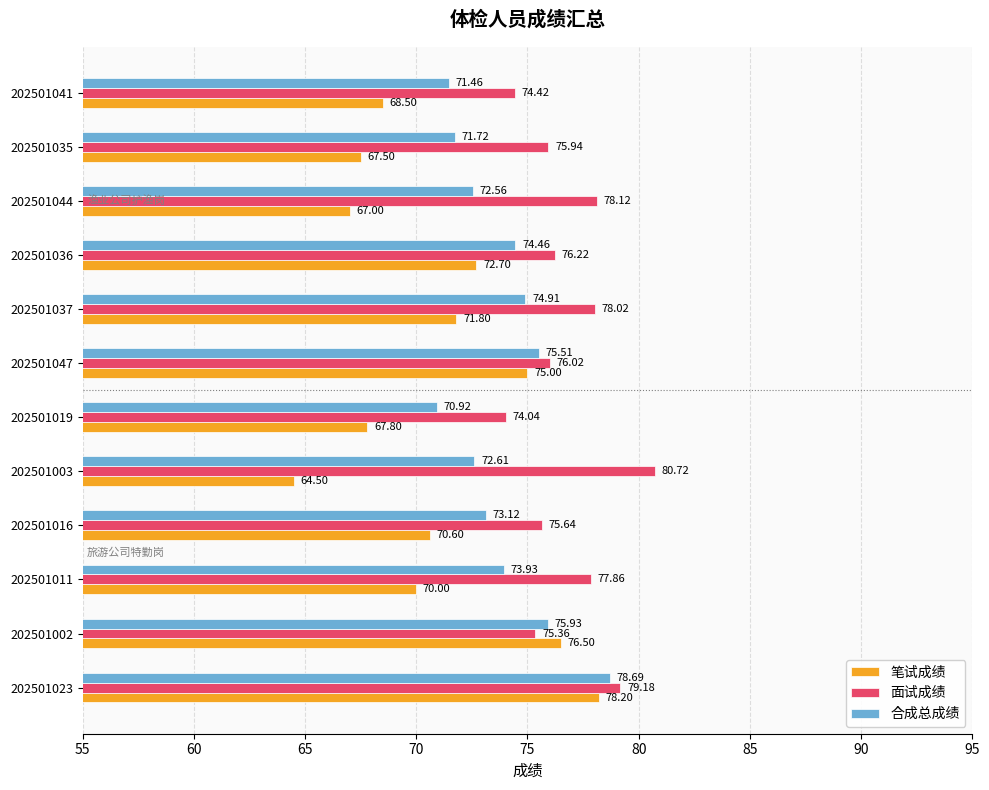

Between 202501016 and 202501035, which series saw the biggest shift?

笔试成绩